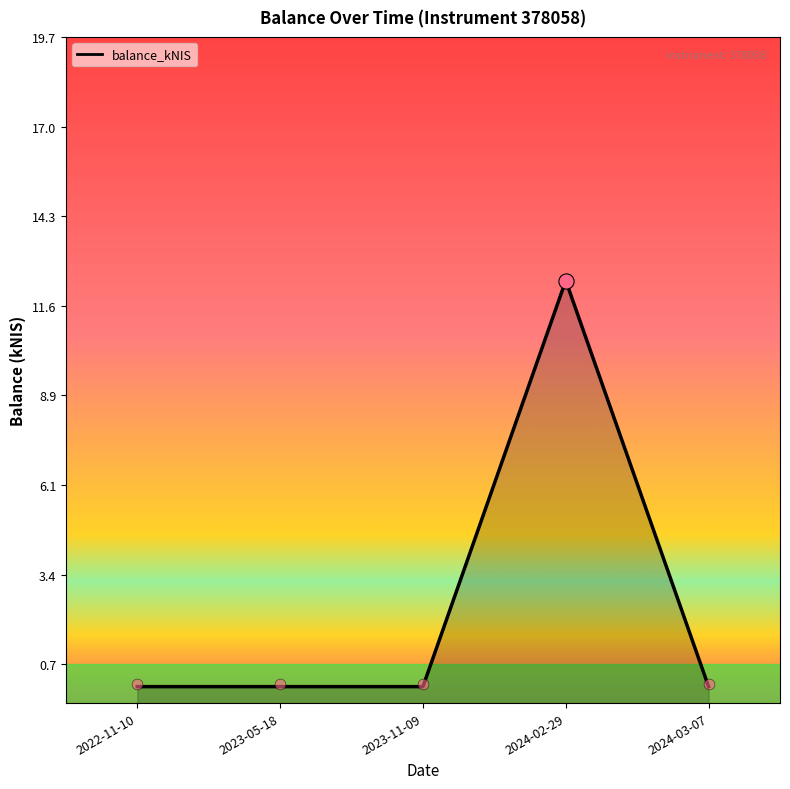

Between 2023-05-18 and 2023-11-09, which is larger?

2023-05-18